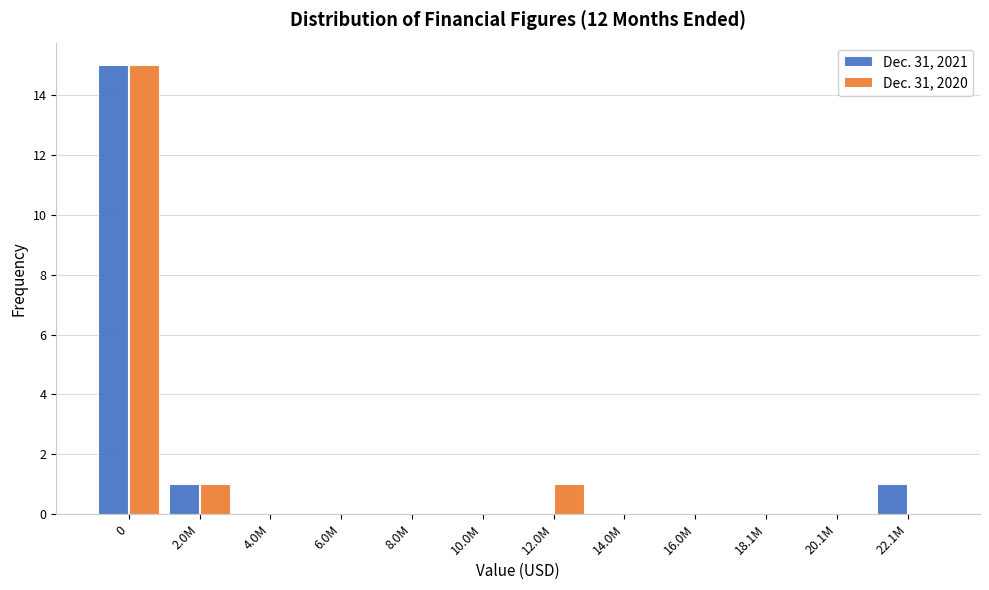

Reading right to left, list all the values displayed in this chart.

Dec. 31, 2021: 22.1M=1	20.1M=0	18.1M=0	16.0M=0	14.0M=0	12.0M=0	10.0M=0	8.0M=0	6.0M=0	4.0M=0	2.0M=1	0=15
Dec. 31, 2020: 22.1M=0	20.1M=0	18.1M=0	16.0M=0	14.0M=0	12.0M=1	10.0M=0	8.0M=0	6.0M=0	4.0M=0	2.0M=1	0=15